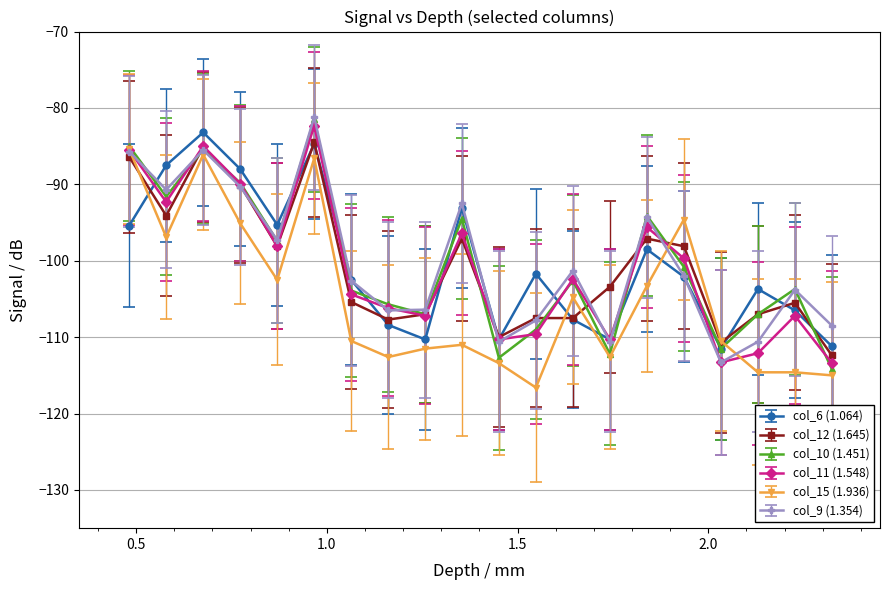

In col_10 (1.451), how many points are lower than both neighbors (excluding endpoints)?

6